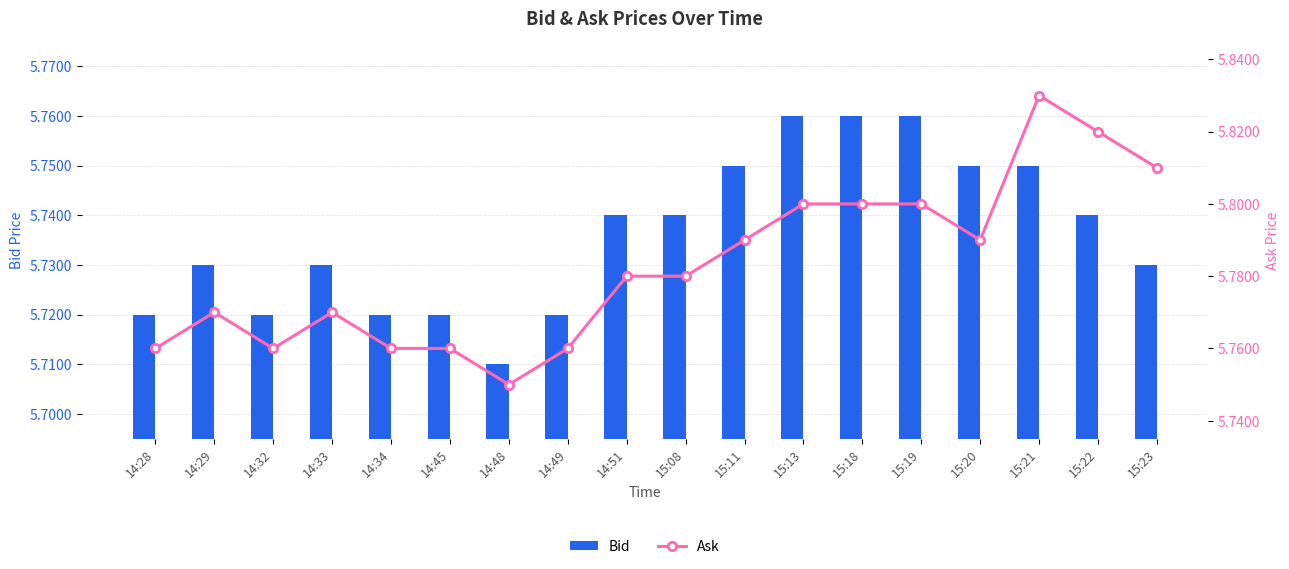

What is the label of the 4th bar from the left?

14:33